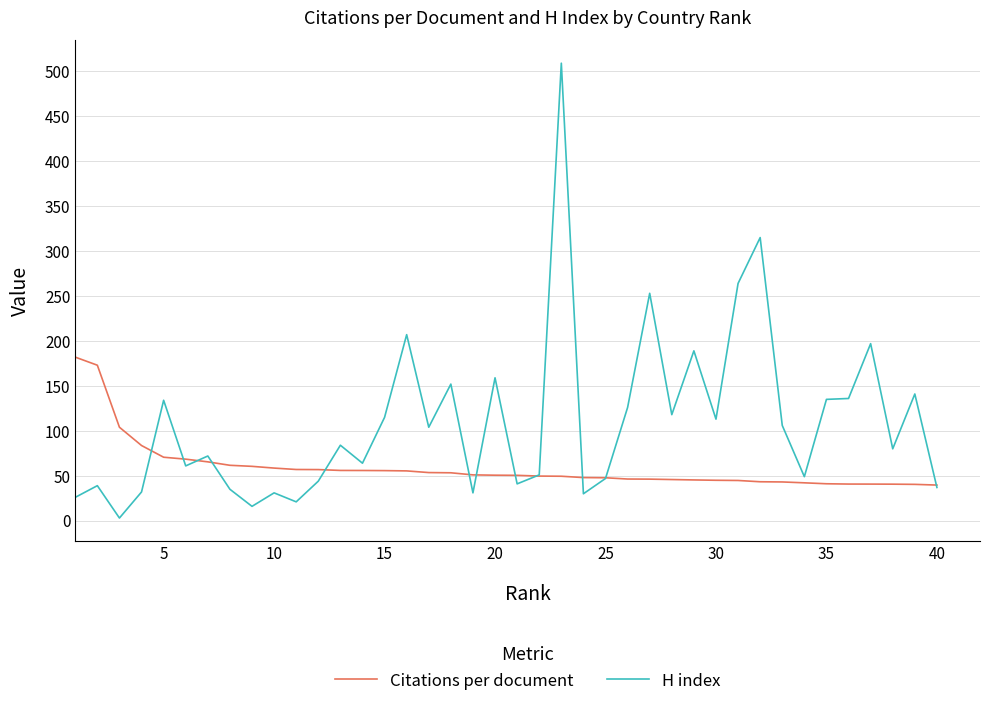

What is the highest value of the Citations per document series?

182.0